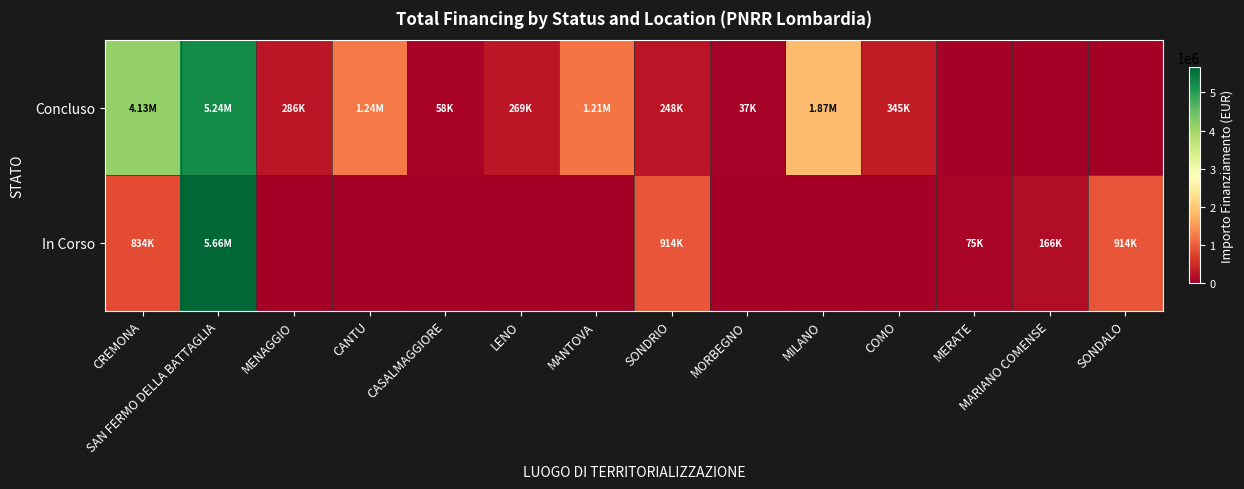

Which series has the widest spread of values?

In Corso